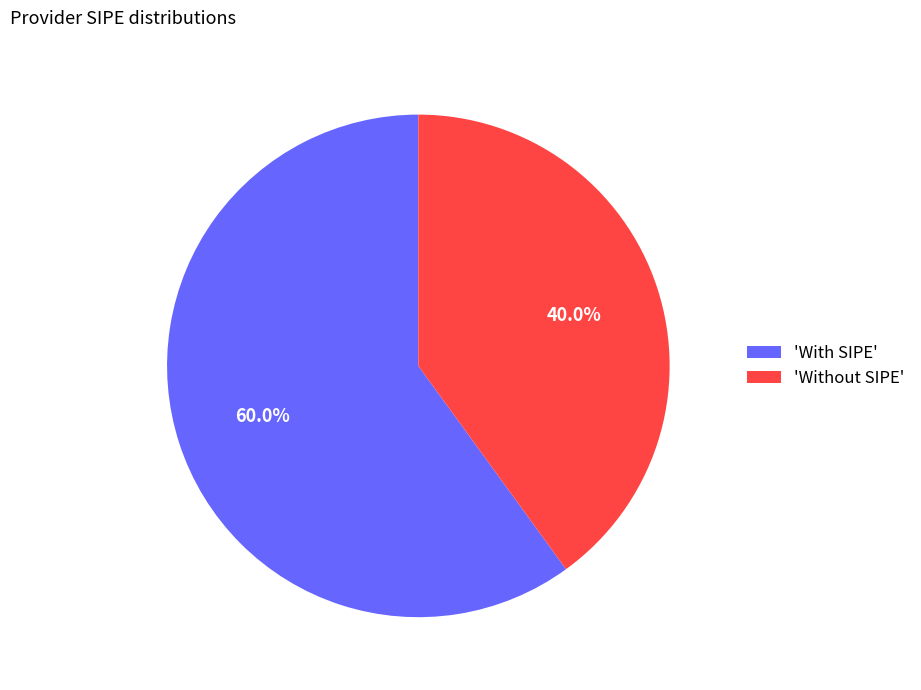

Combined, what portion of the pie is 'With SIPE' and 'Without SIPE'?

100.0%